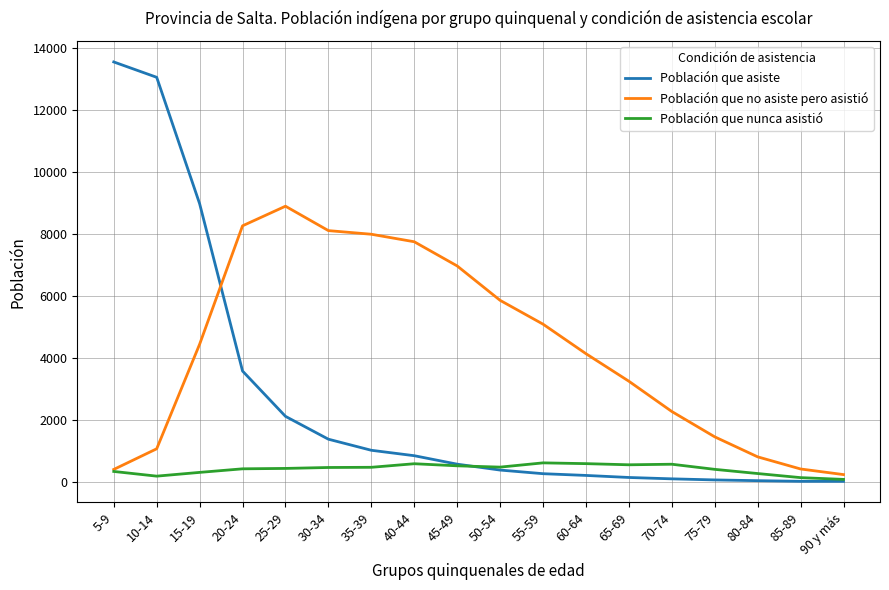

What is the difference between the maximum and minimum values in the Población que asiste series?

13522